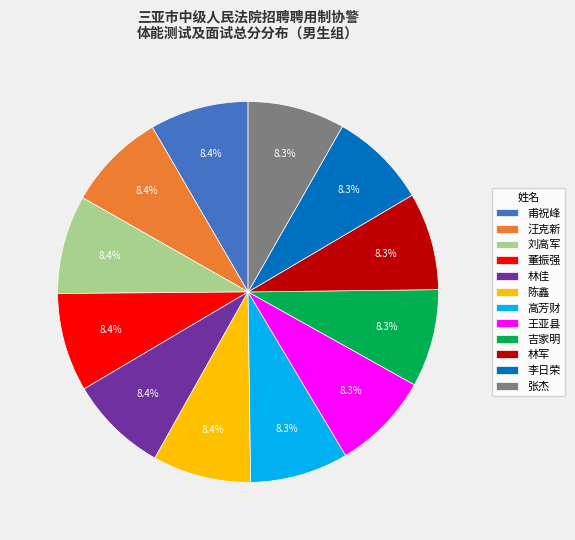

True or false: 林佳 accounts for 2% of the total.

False